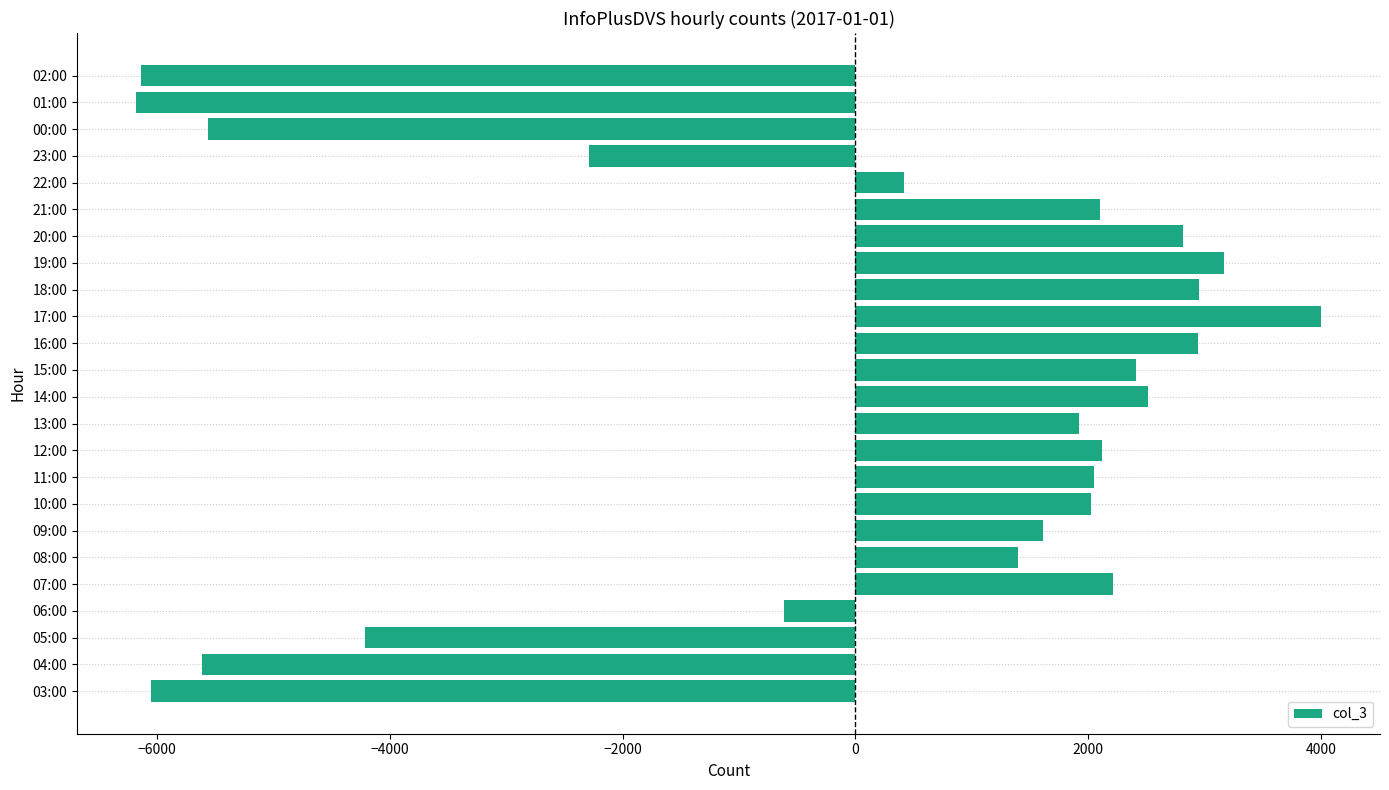

What is the minimum value shown in the chart?

-6180.3